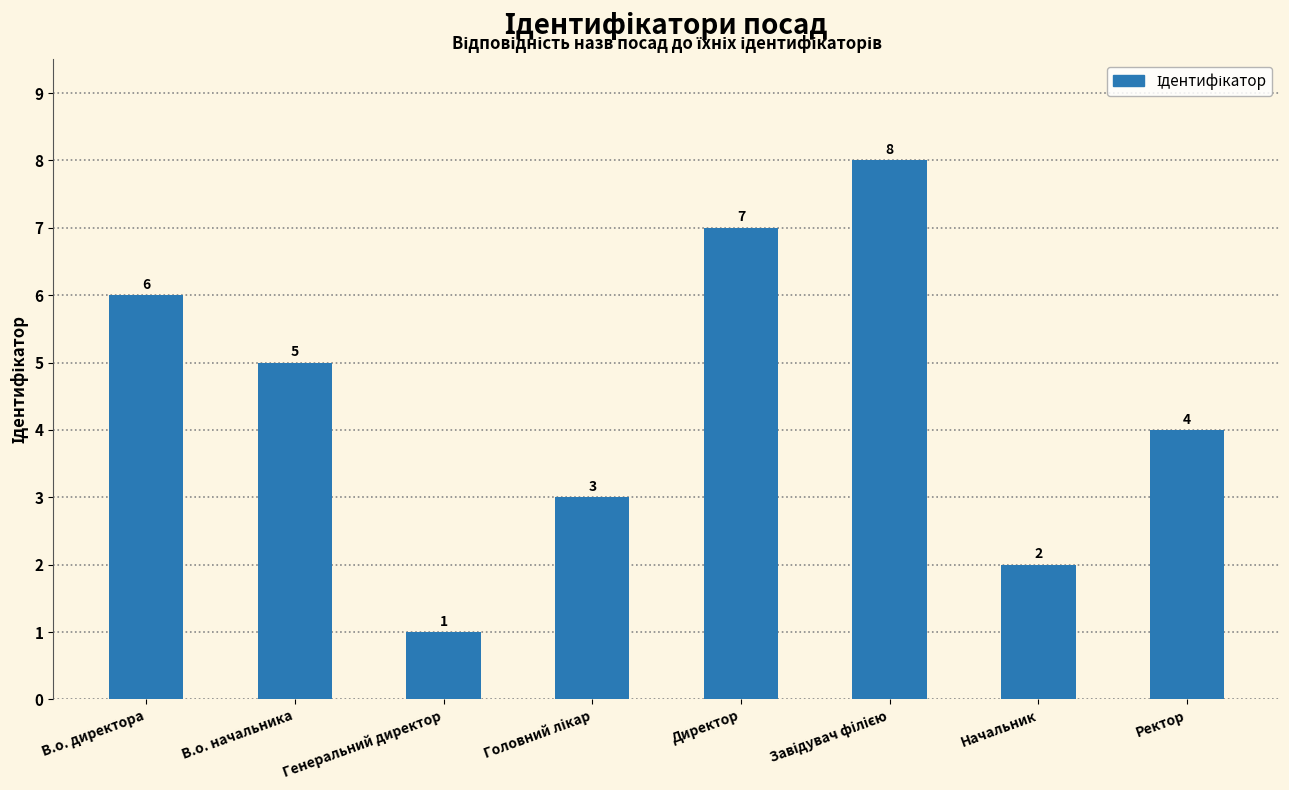

What is the sum of the values at Директор and В.о. начальника?

12